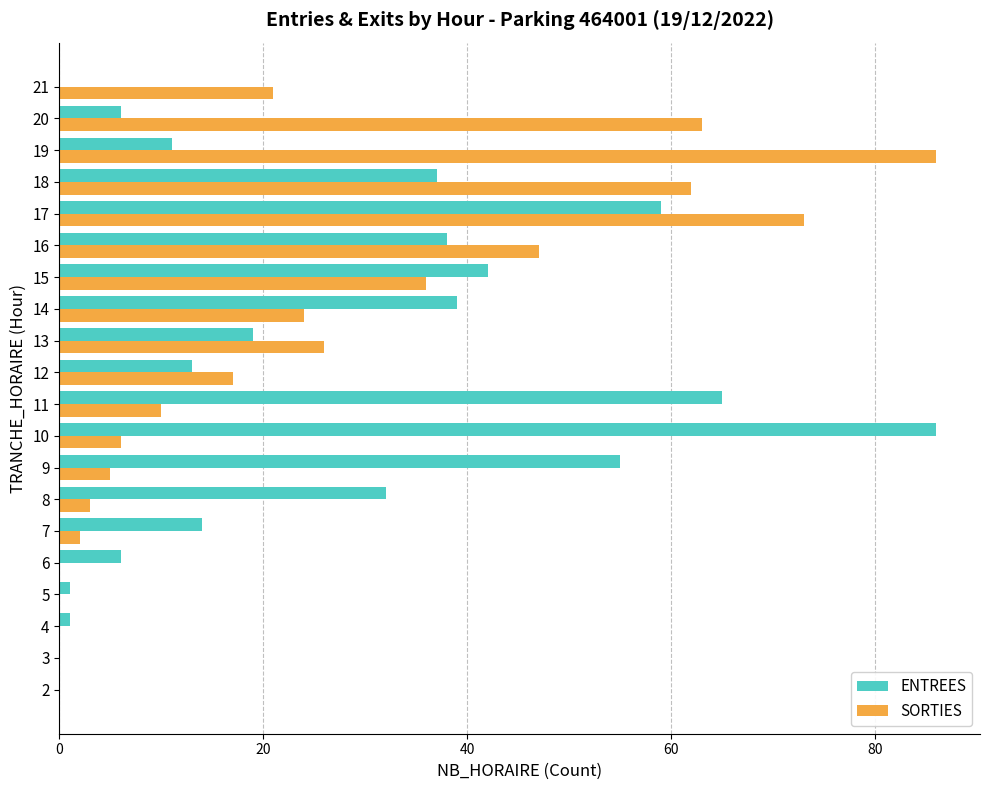

What is the total value across all series at 12?

30